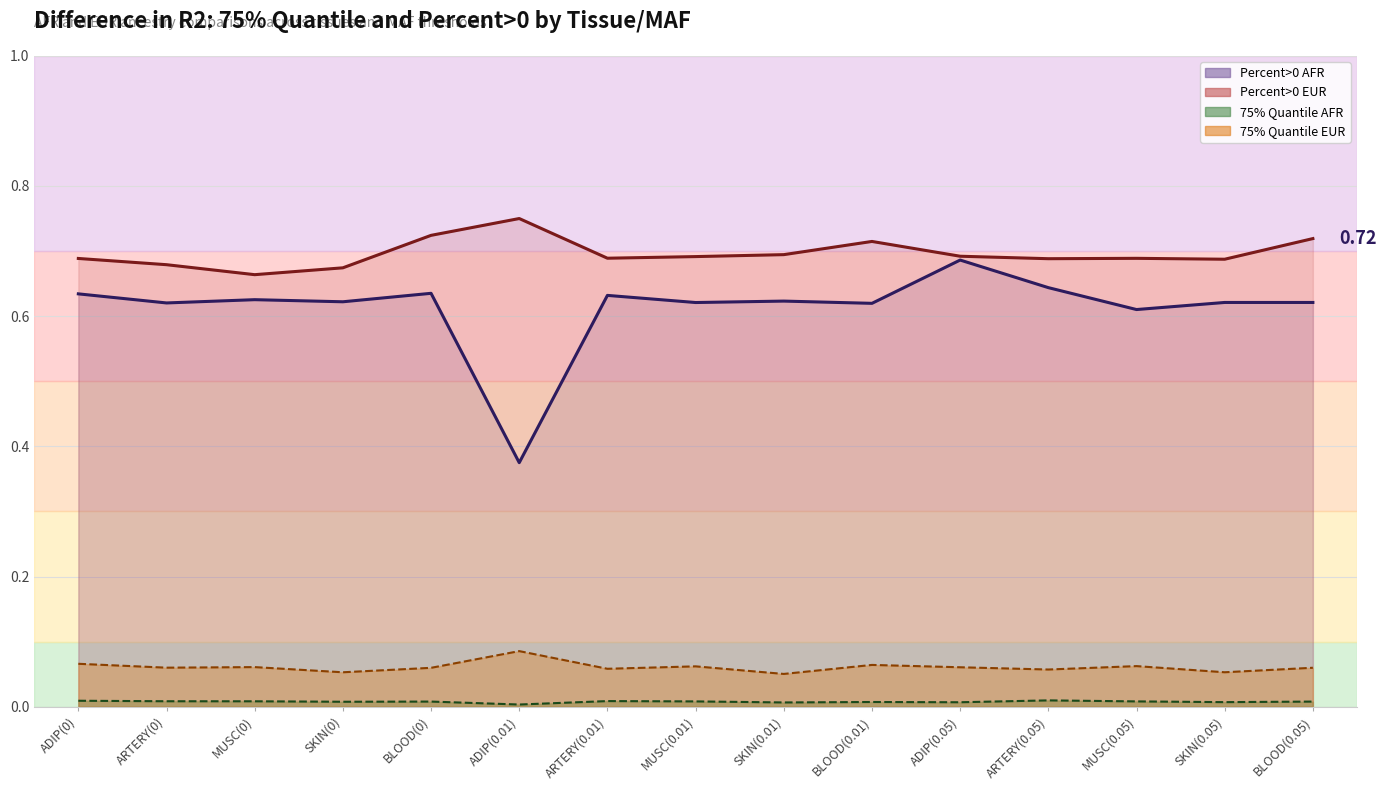

Where is 75% Quantile EUR nearest to the value 0?

SKIN(0.01)